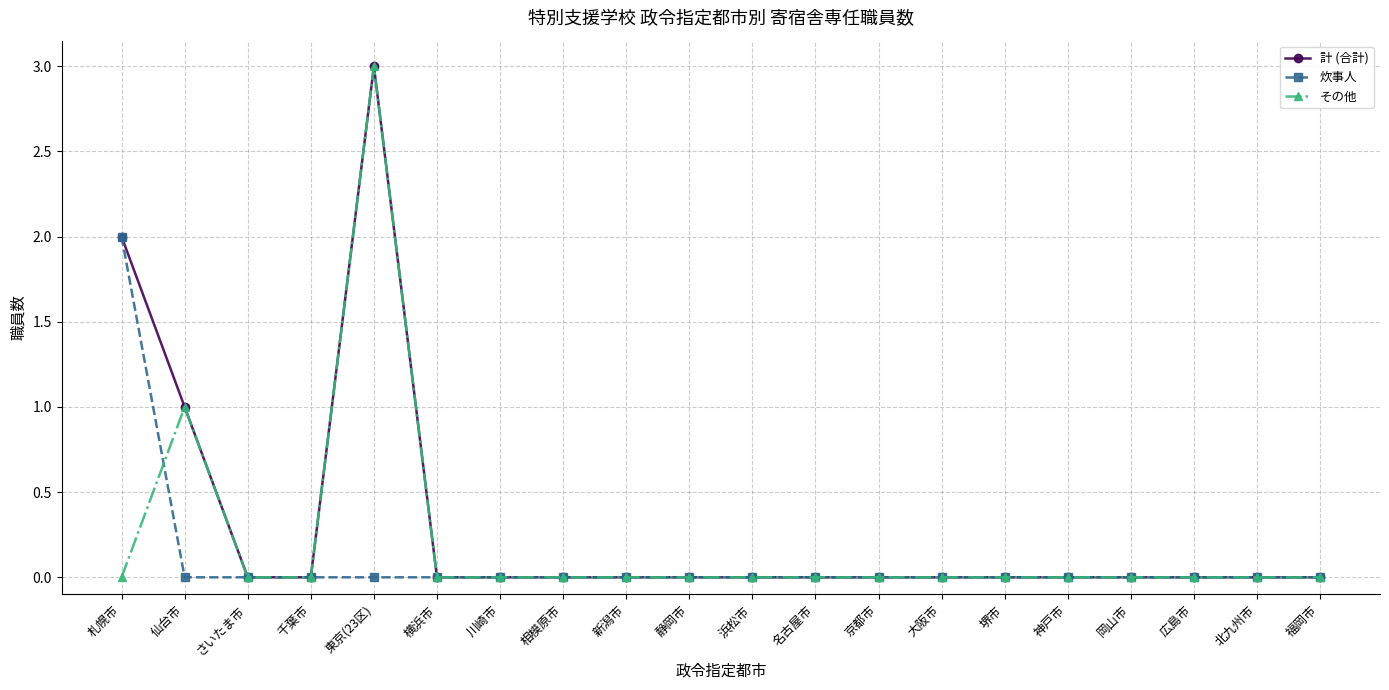

What is the maximum value for 計 (合計)?

3